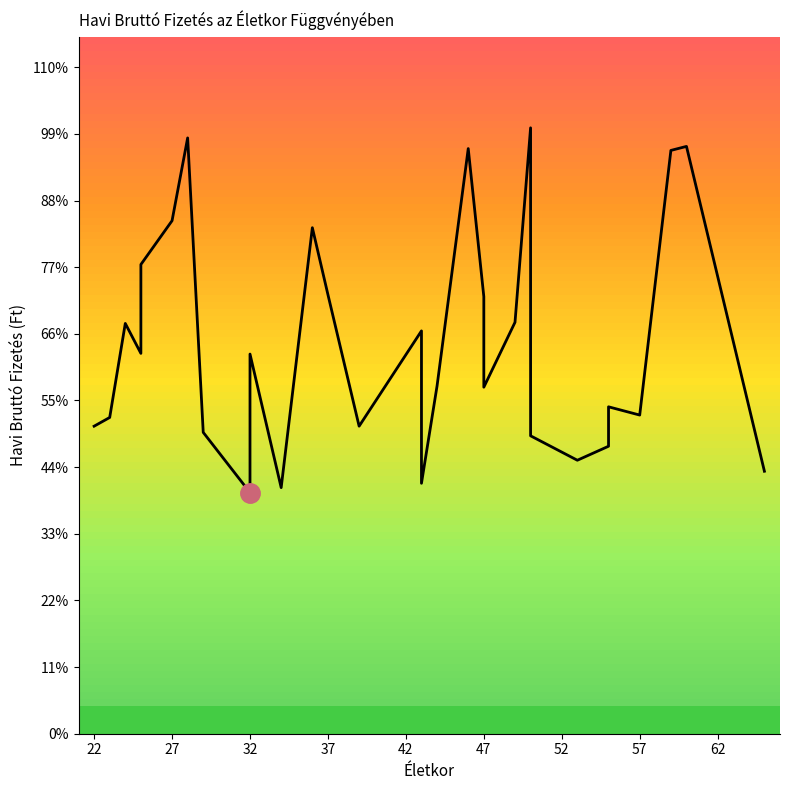

Does the chart have visible grid lines?

No